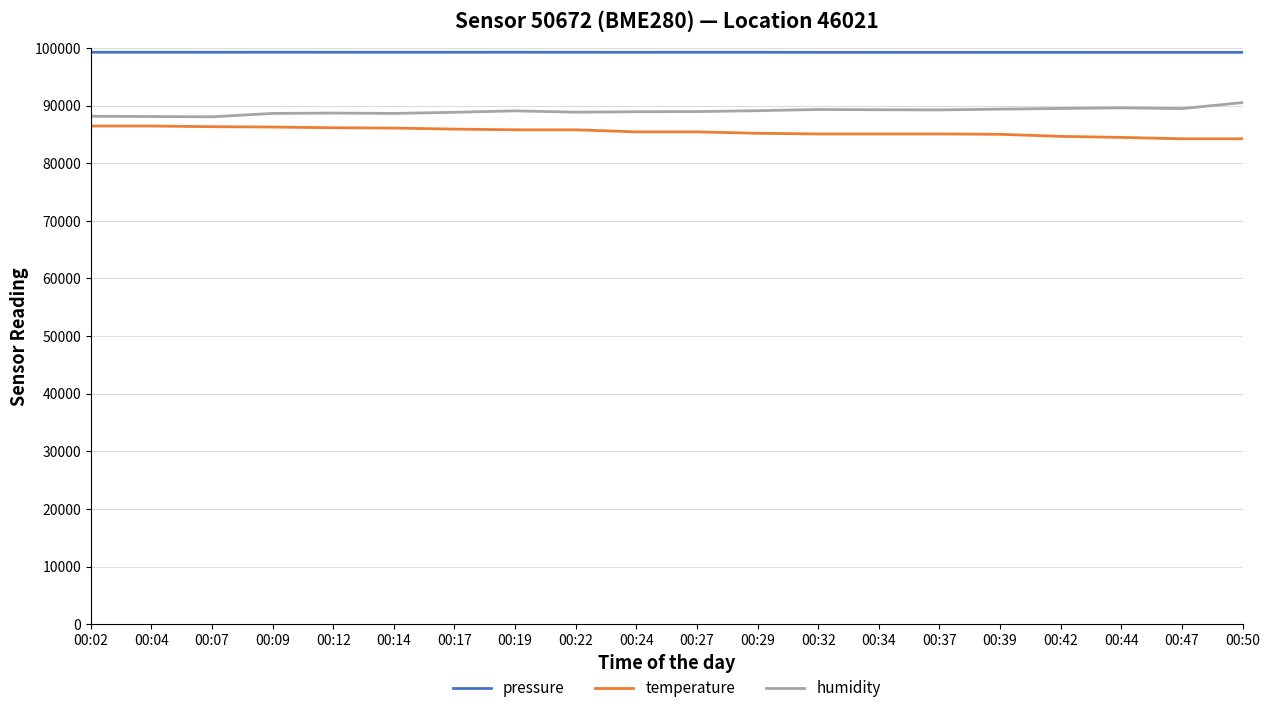

What is the total value across all series at 00:12?

274126.8